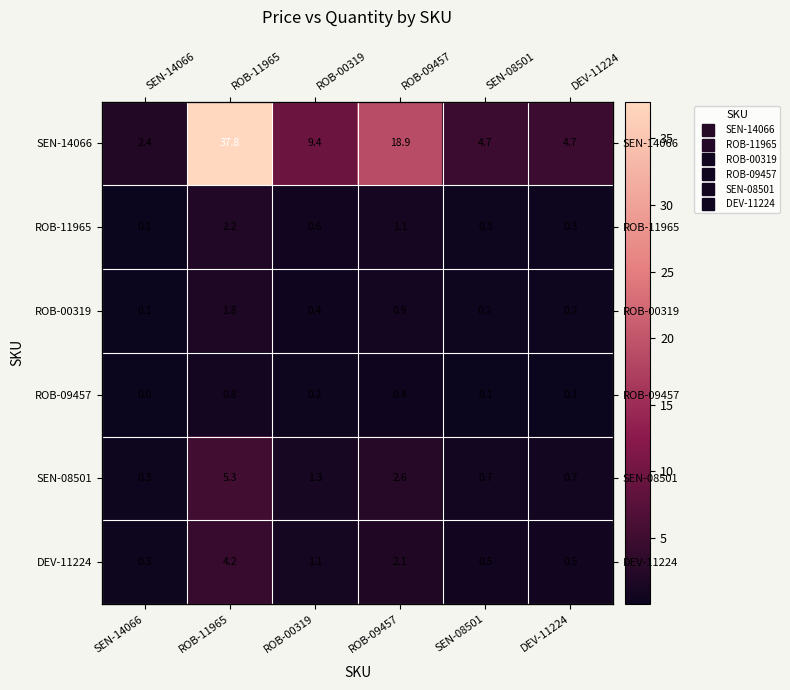

At ROB-00319, list the series in order from largest to smallest.

SEN-14066, SEN-08501, DEV-11224, ROB-11965, ROB-00319, ROB-09457